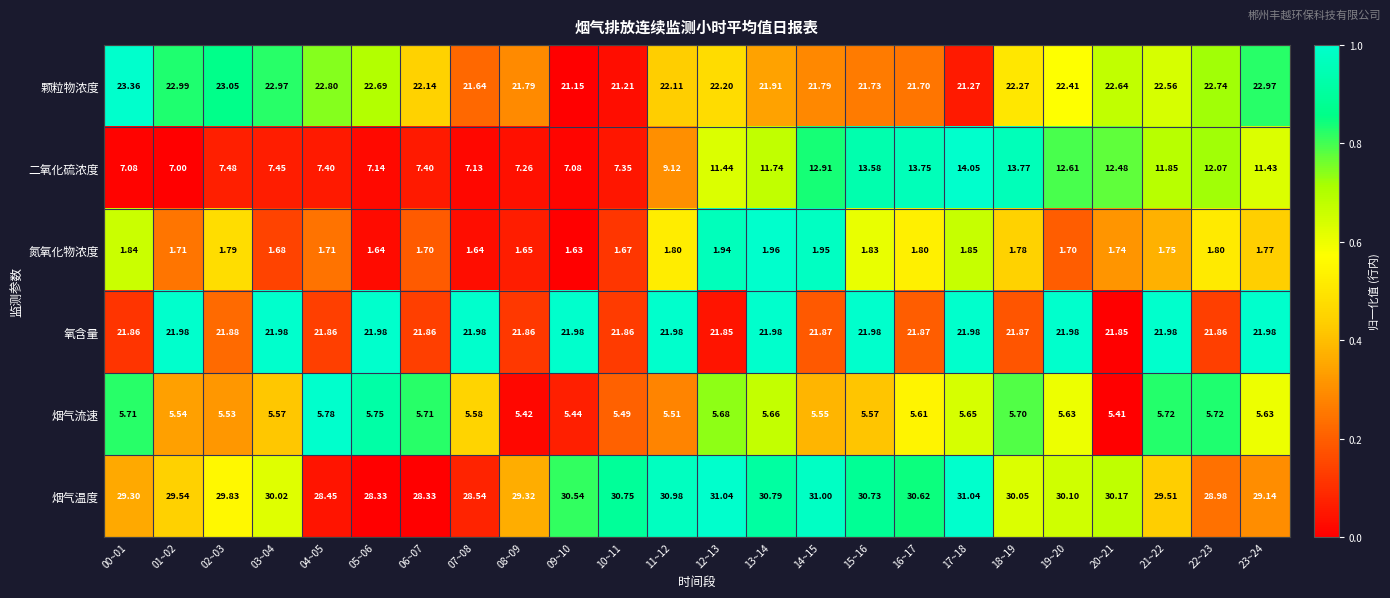

Rank the series at 23~24 from lowest to highest value.

氮氧化物浓度, 烟气流速, 二氧化硫浓度, 氧含量, 颗粒物浓度, 烟气温度